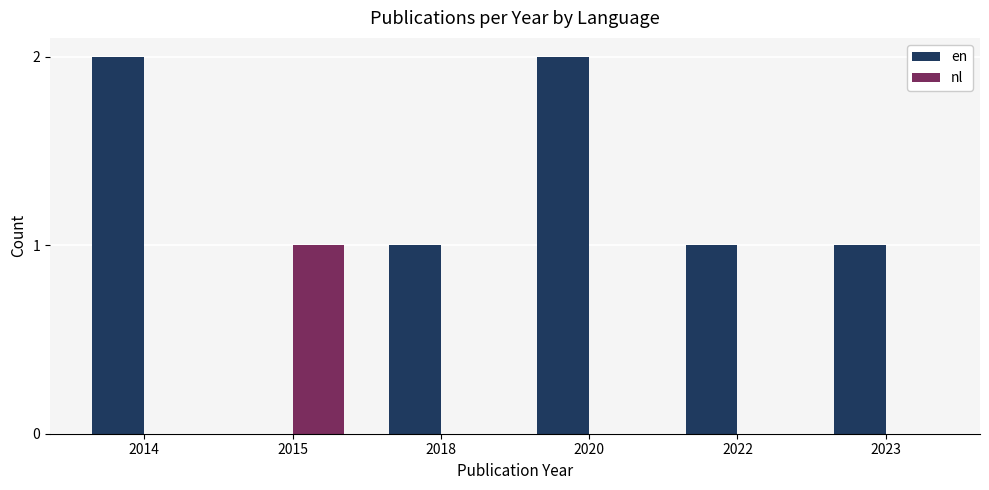

Is the value of en at 2020 greater than the value of nl at 2018?

Yes